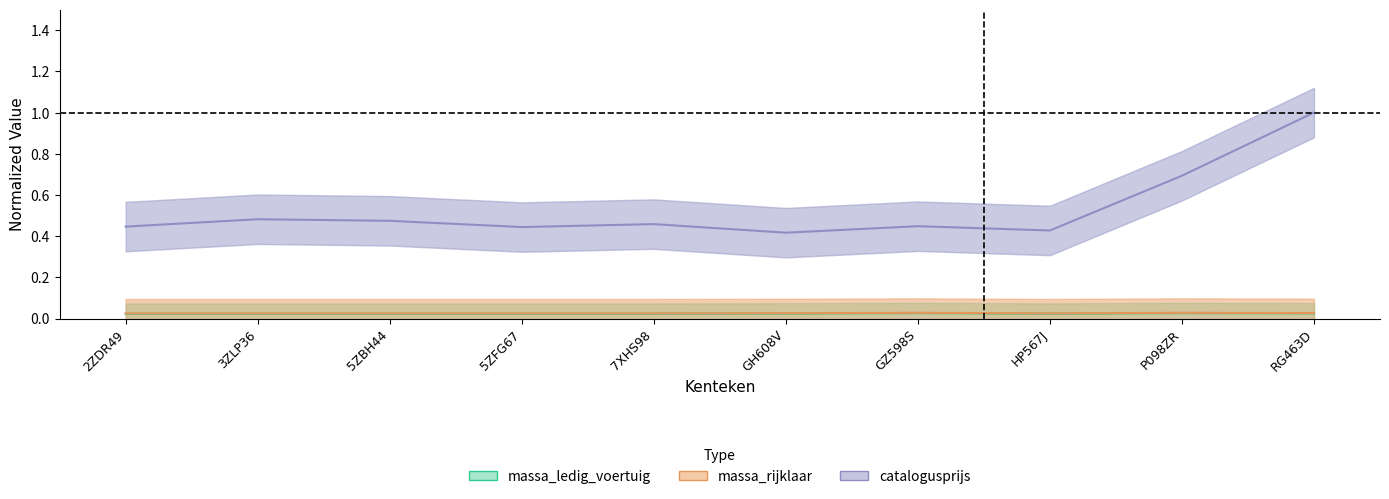

True or false: catalogusprijs and massa_ledig_voertuig intersect in this chart.

False